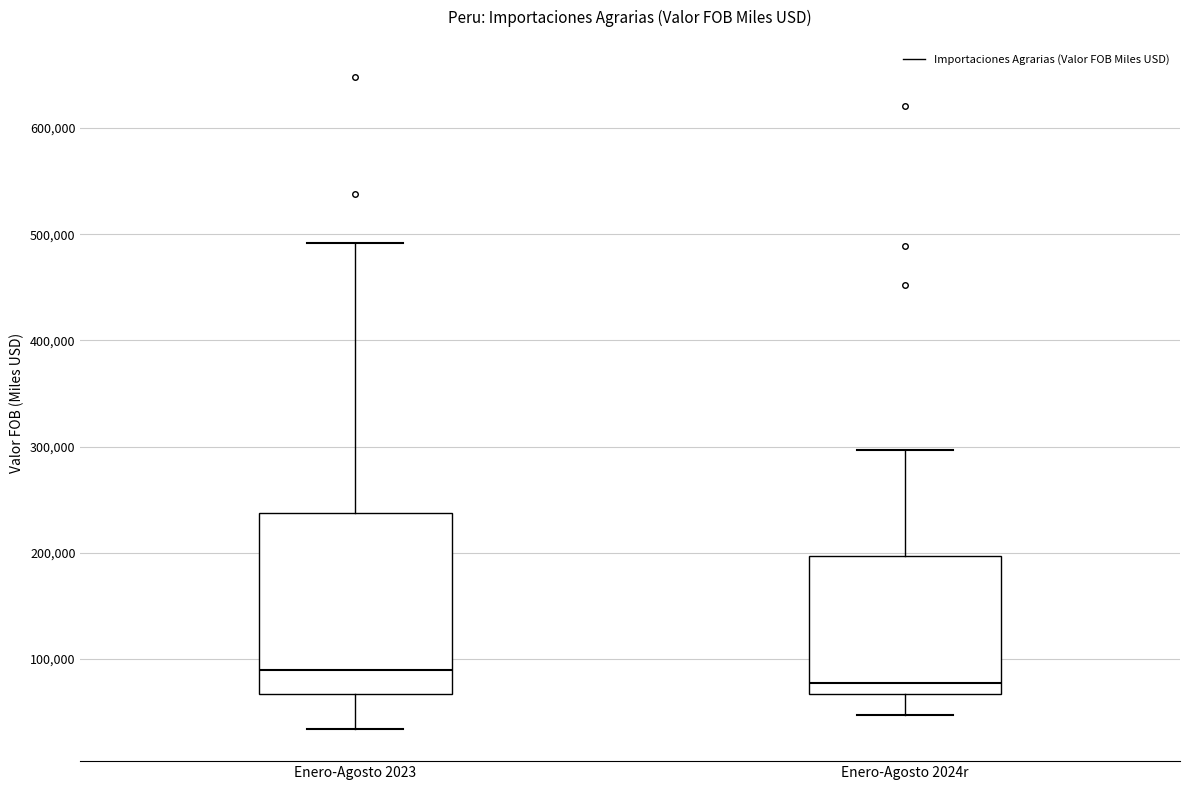

Which box is the tallest, from its lower edge to its upper edge?

Enero-Agosto 2023